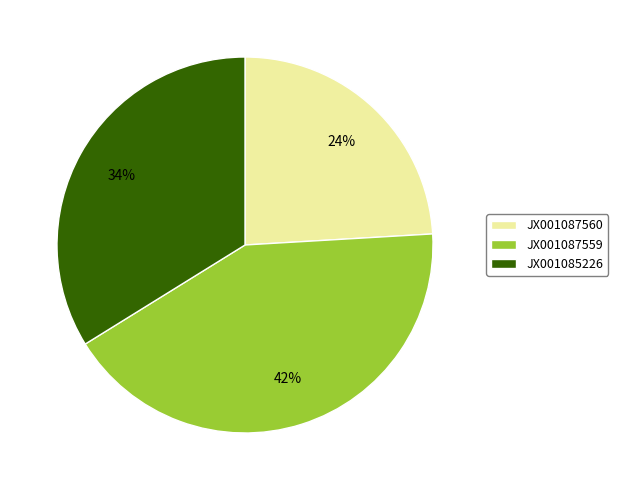

How many segments does this pie chart have?

3